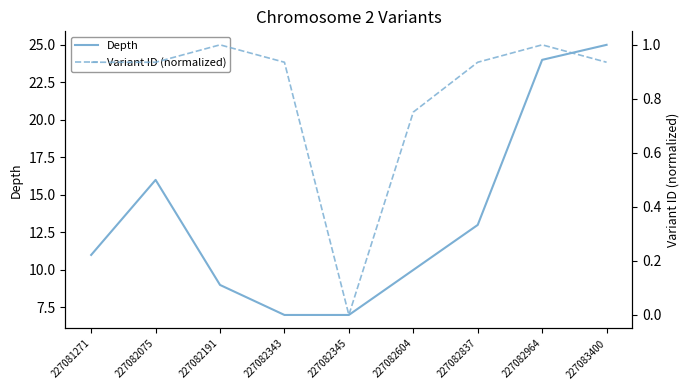

What is the value of the Depth point at the 1st from the left?

11.0